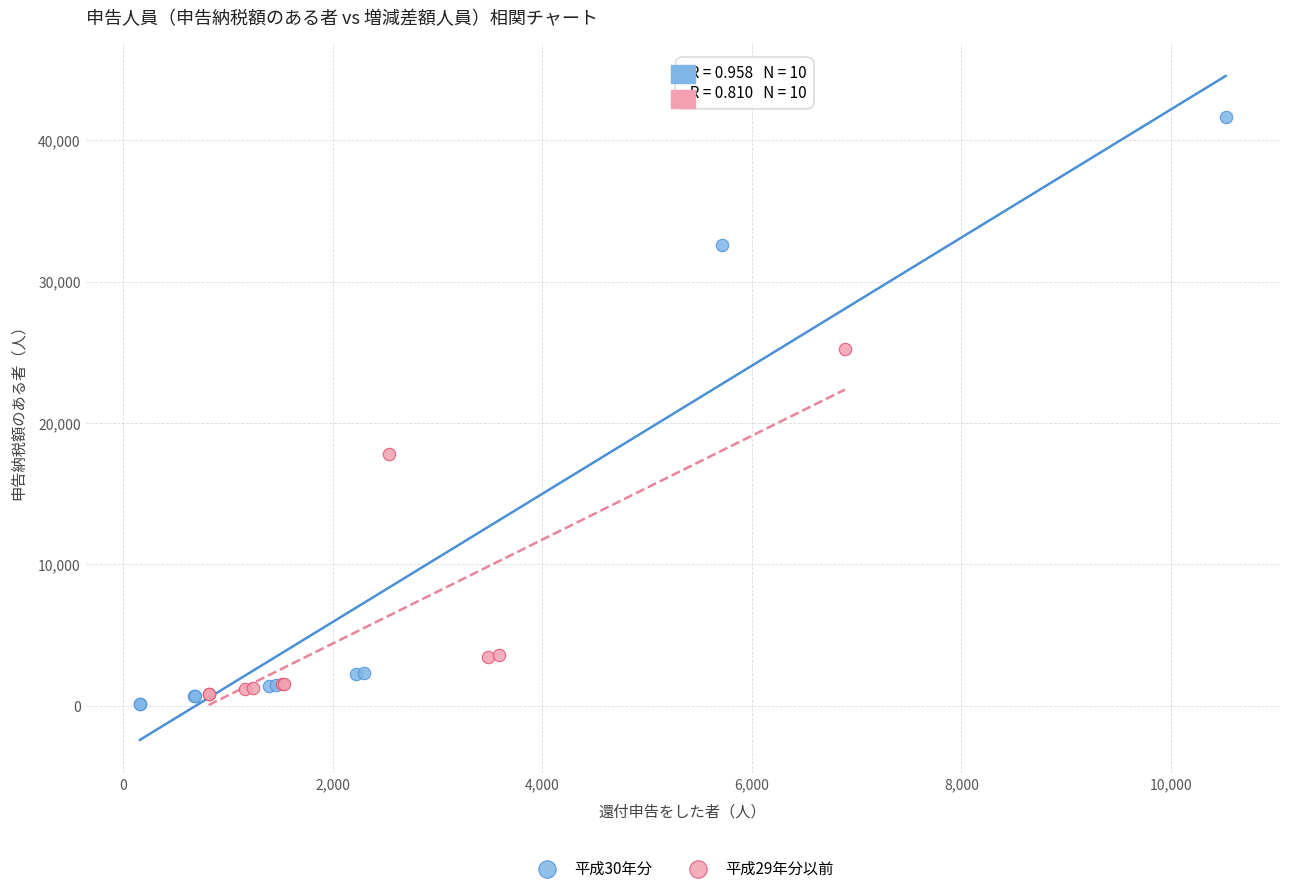

Which series has the widest spread of Y values?

平成30年分